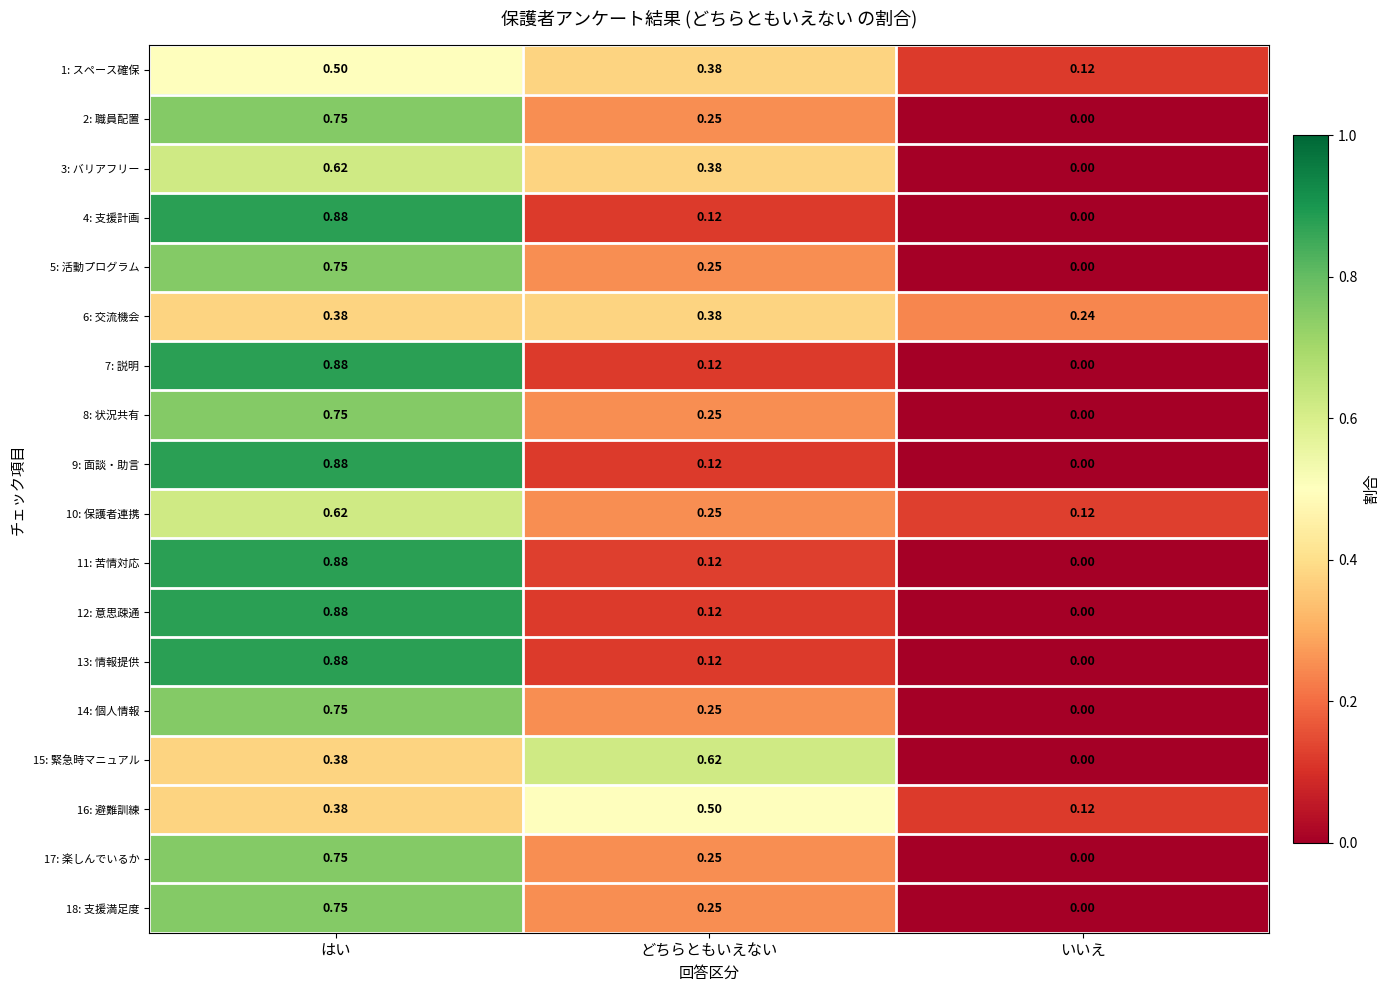

How many series are shown in this chart?

18